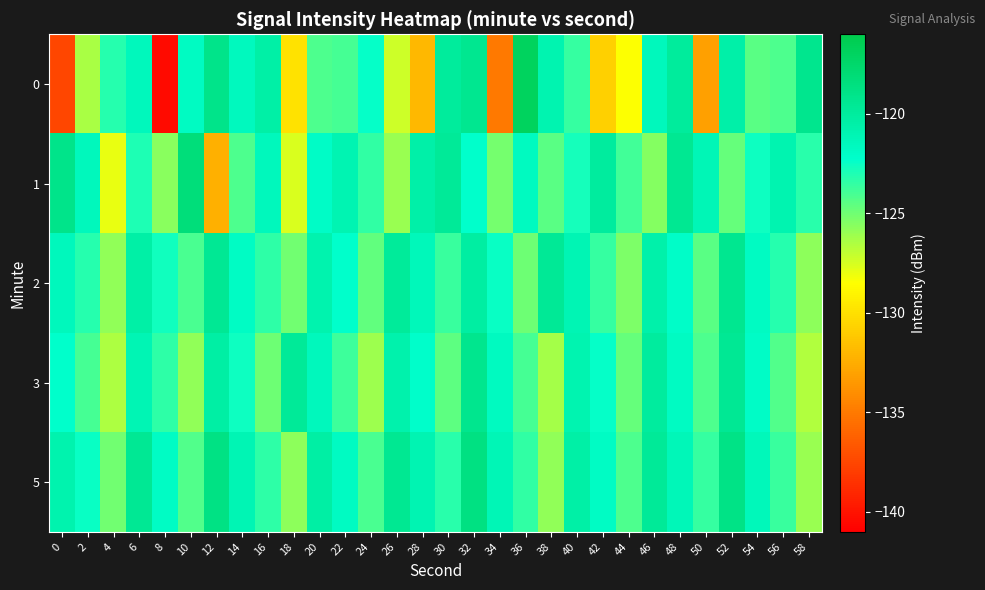

Count the number of data series in this chart.

5